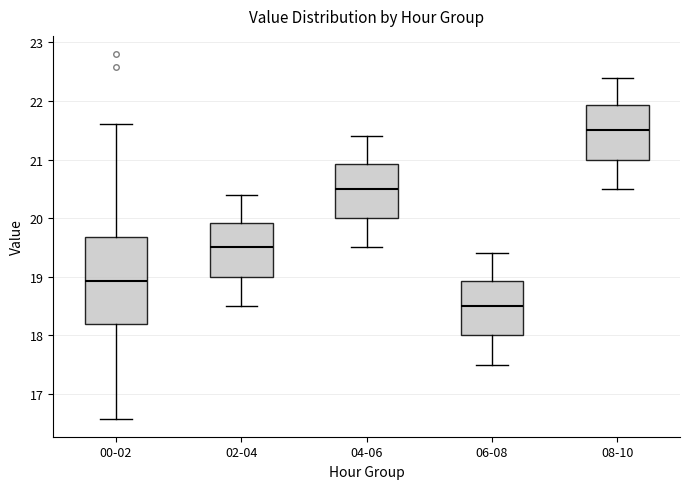

Reading left to right, transcribe this box plot: for each box, give where its median line is, the range the box spans, and where its two whiskers end, as read against the y-axis. The values are not printed on the chart, so give them approximately, as read against the axis.

00-02: median 18.9, box 18.2 to 19.7, whiskers 16.6 to 21.6
02-04: median 19.5, box 19.0 to 19.9, whiskers 18.5 to 20.4
04-06: median 20.5, box 20.0 to 20.9, whiskers 19.5 to 21.4
06-08: median 18.5, box 18.0 to 18.9, whiskers 17.5 to 19.4
08-10: median 21.5, box 21.0 to 21.9, whiskers 20.5 to 22.4